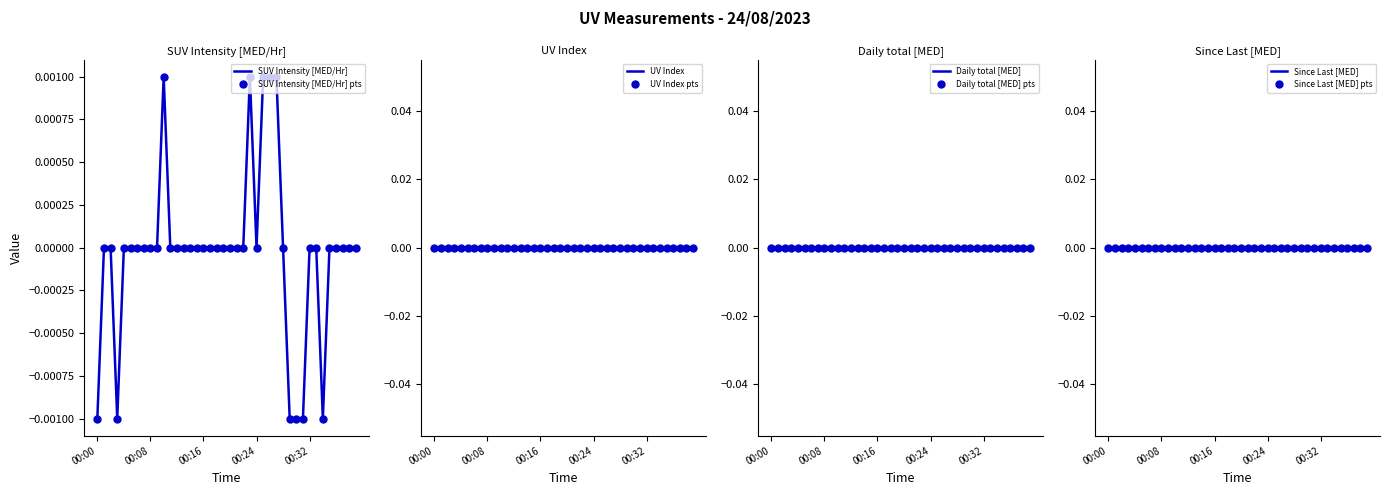

At how many categories does at least one series exceed 0?

5